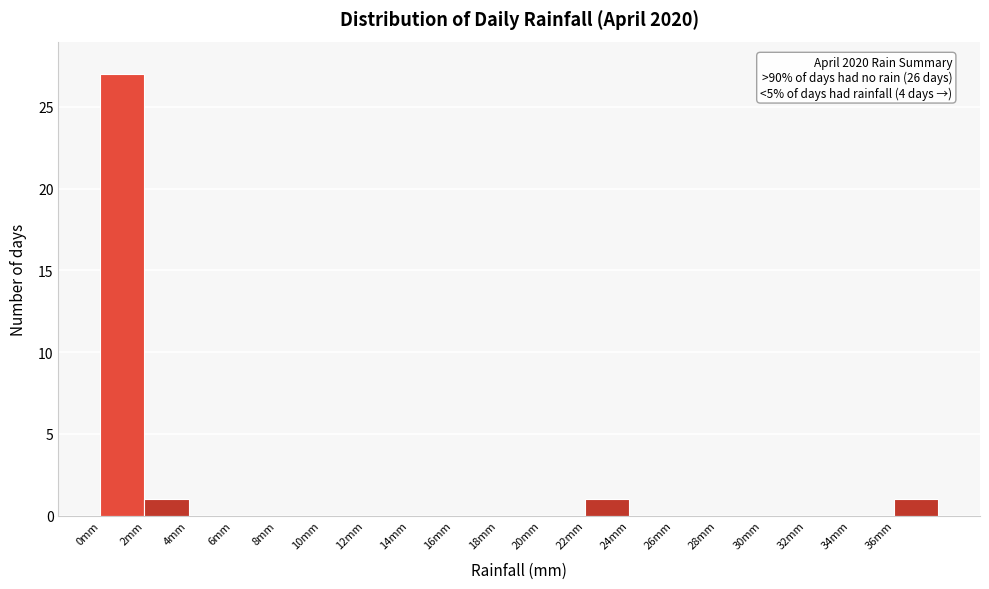

Which range on the x-axis has the tallest bar?

0 to 2